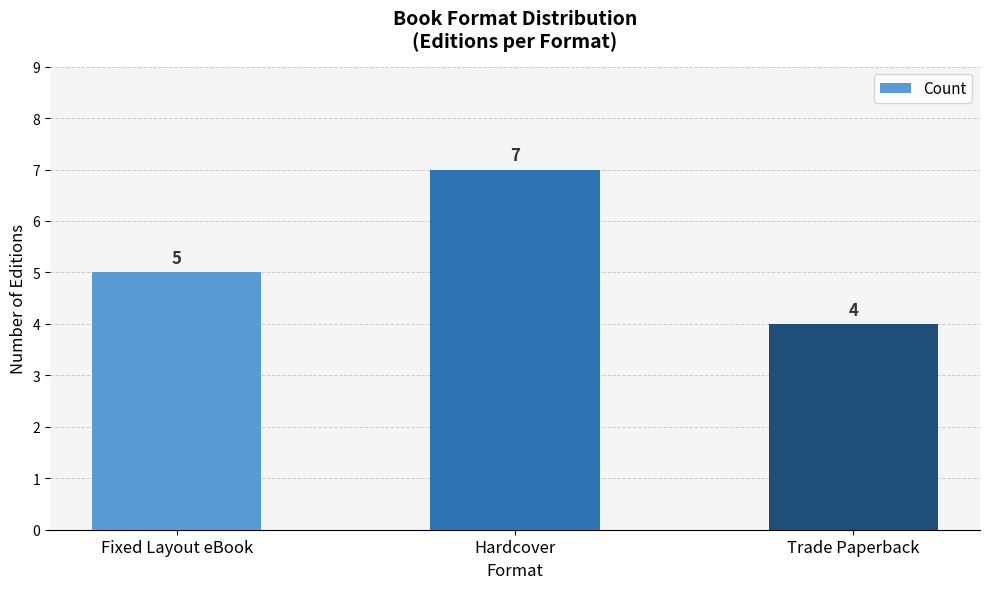

What value does the data have at Hardcover?

7